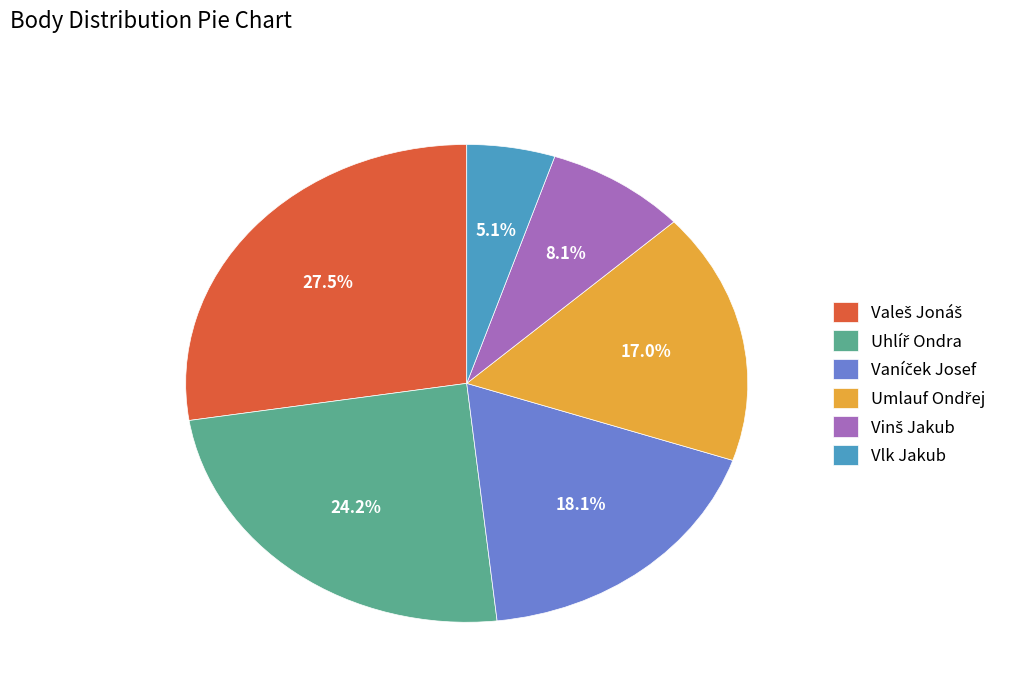

Which category has the smallest portion of the pie?

Vlk Jakub